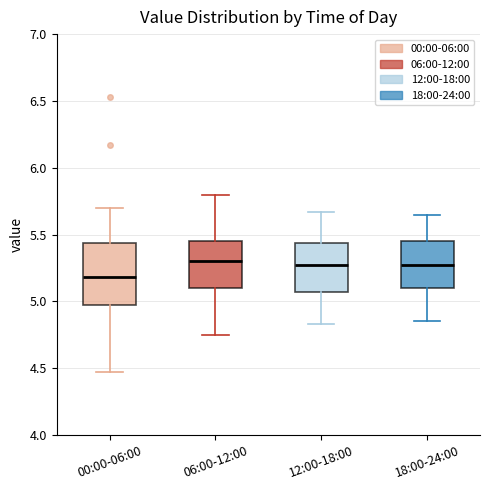

Reading left to right, read every box against the y-axis: the position of its median line, the range the box covers, and the ends of its whiskers. The values are not printed on the chart, so give them approximately, as read against the axis.

00:00-06:00: median 5.20, box 4.95 to 5.45, whiskers 4.45 to 5.70
06:00-12:00: median 5.30, box 5.10 to 5.45, whiskers 4.75 to 5.80
12:00-18:00: median 5.25, box 5.05 to 5.45, whiskers 4.85 to 5.65
18:00-24:00: median 5.30, box 5.10 to 5.45, whiskers 4.85 to 5.65